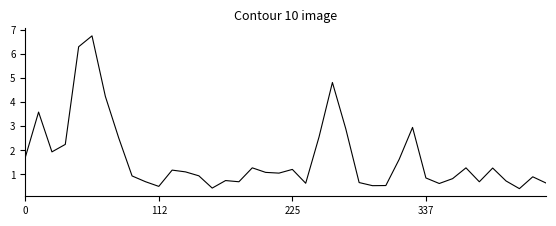

What is the minimum value shown in the chart?

0.4